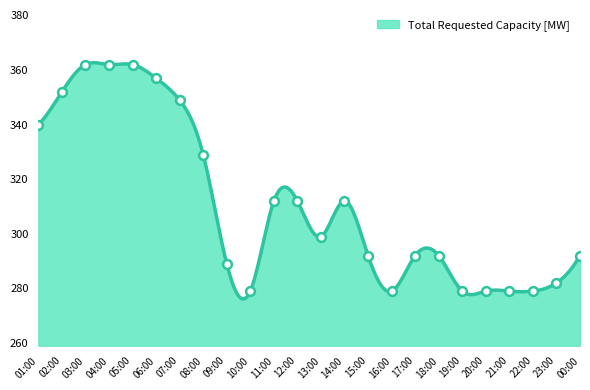

What is the ratio of the value at 13:00 to the value at 07:00?

0.9